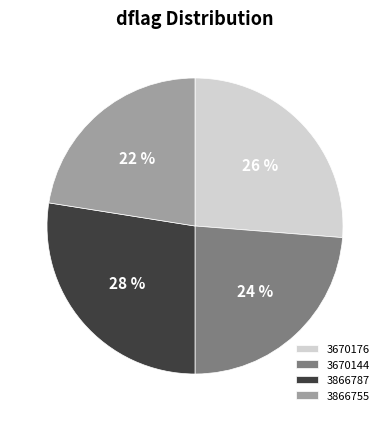

Does 3866787 account for over 50% of the chart?

No